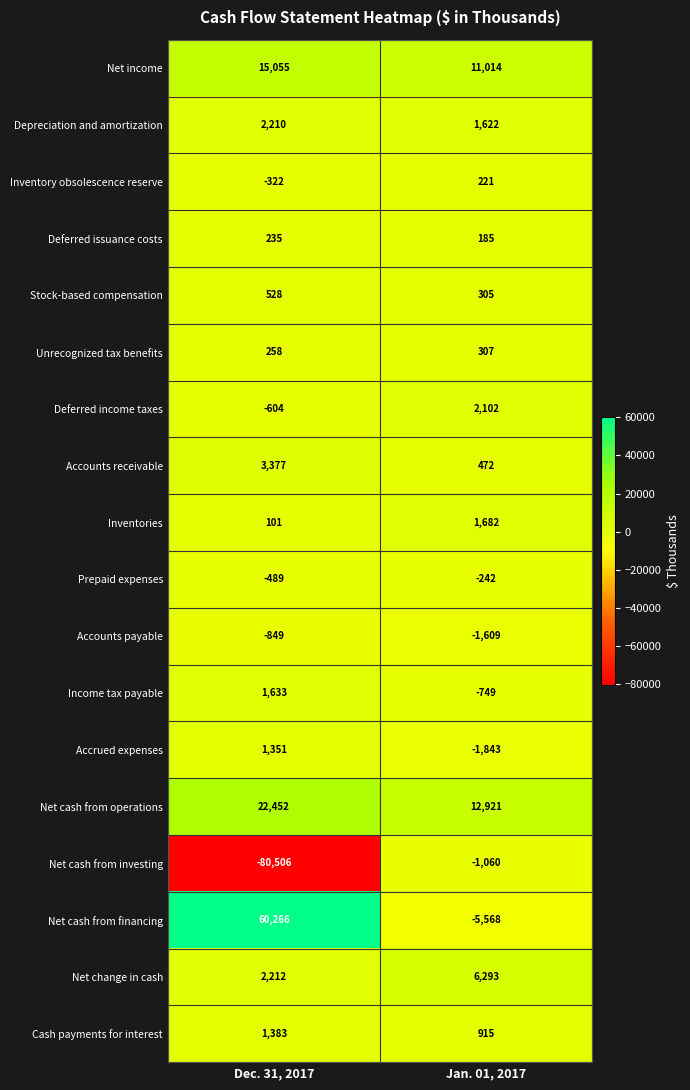

Read the Inventories value at Jan. 01, 2017, to the nearest 50.

1700